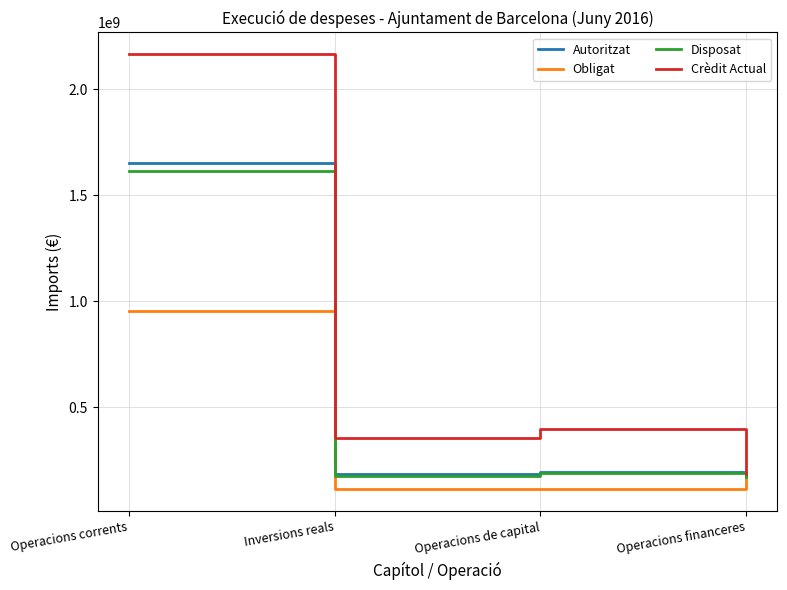

Is this an area chart (filled region under the line)?

No